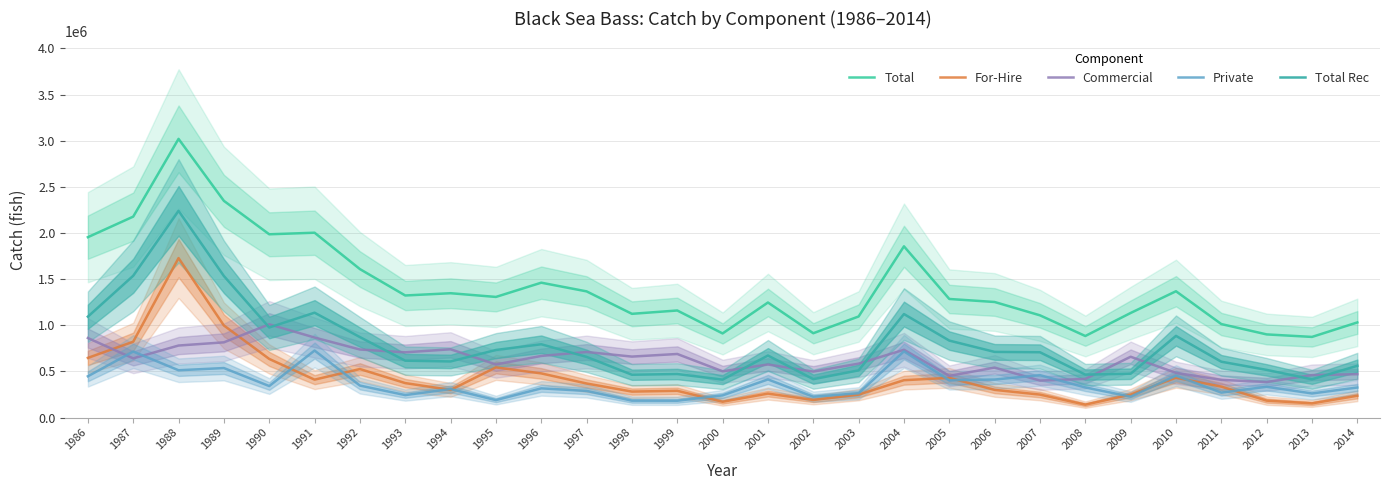

True or false: Private and Total cross at least once.

False